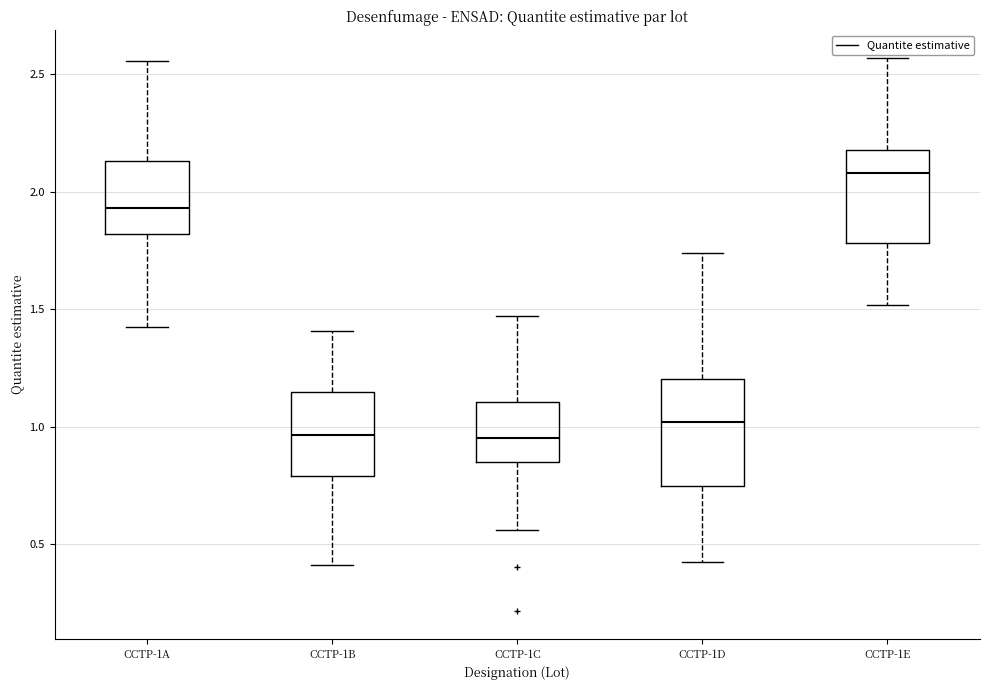

Where does the upper whisker of the box for CCTP-1A end on the y-axis? The values are not printed on the chart, so give them approximately, as read against the axis.

2.55